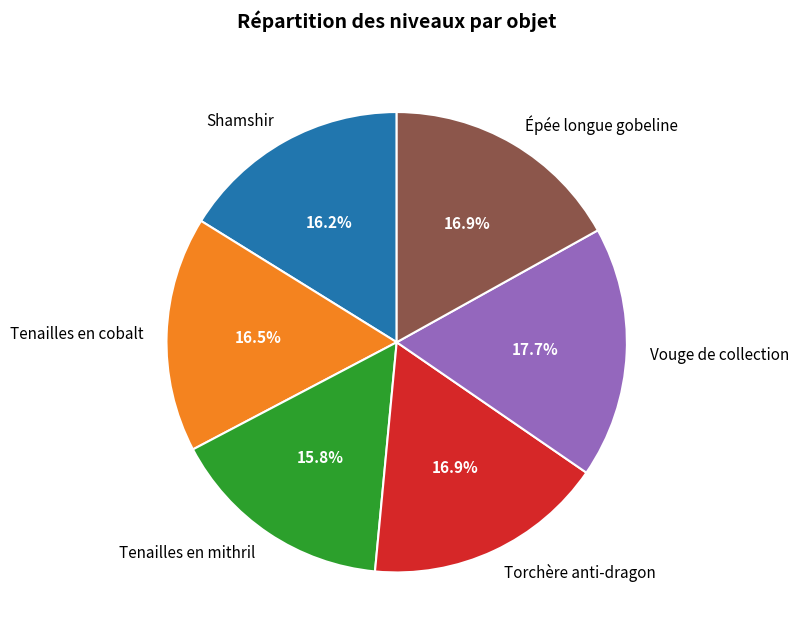

Is there any slice that represents more than half of the pie?

No